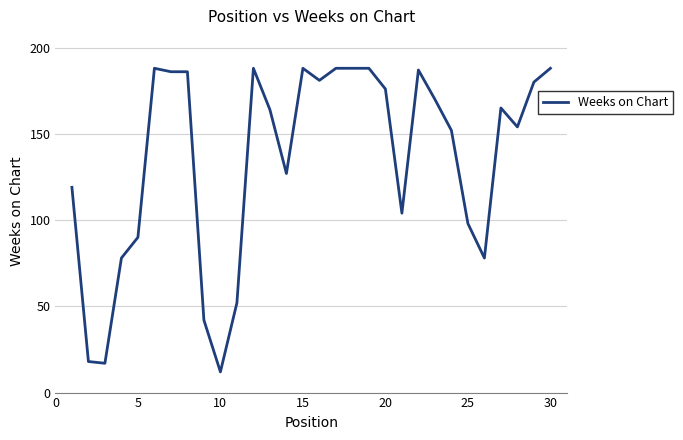

What is the smallest value displayed?

12